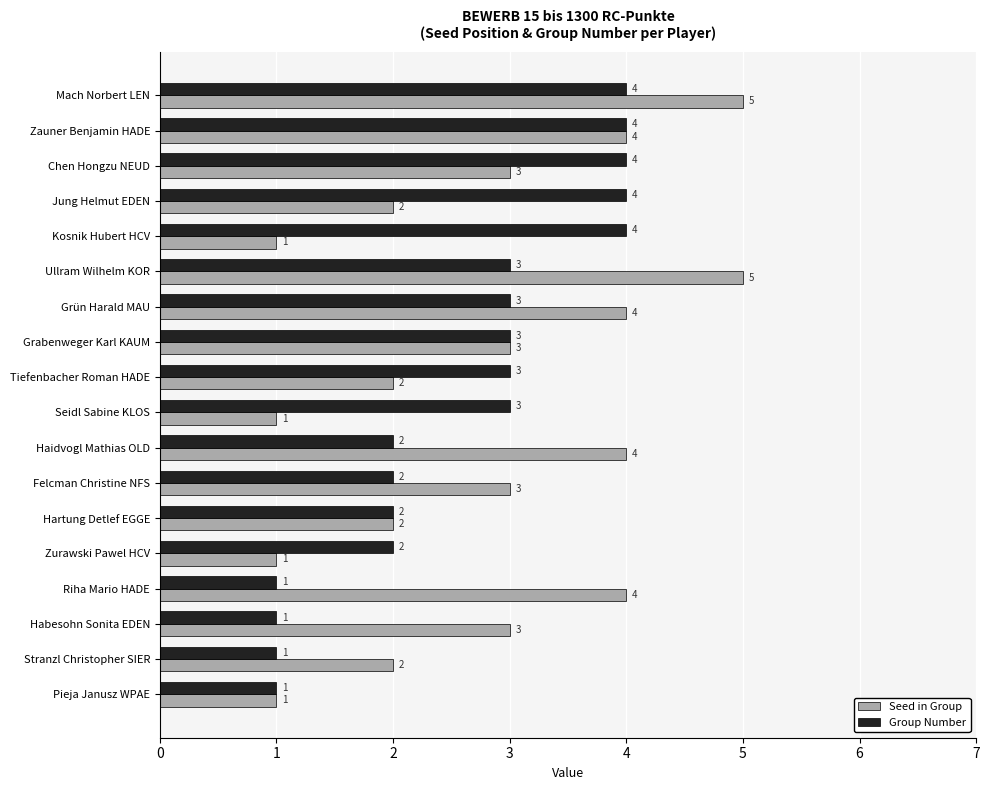

What is the total value across all series at Zauner Benjamin HADE?

8